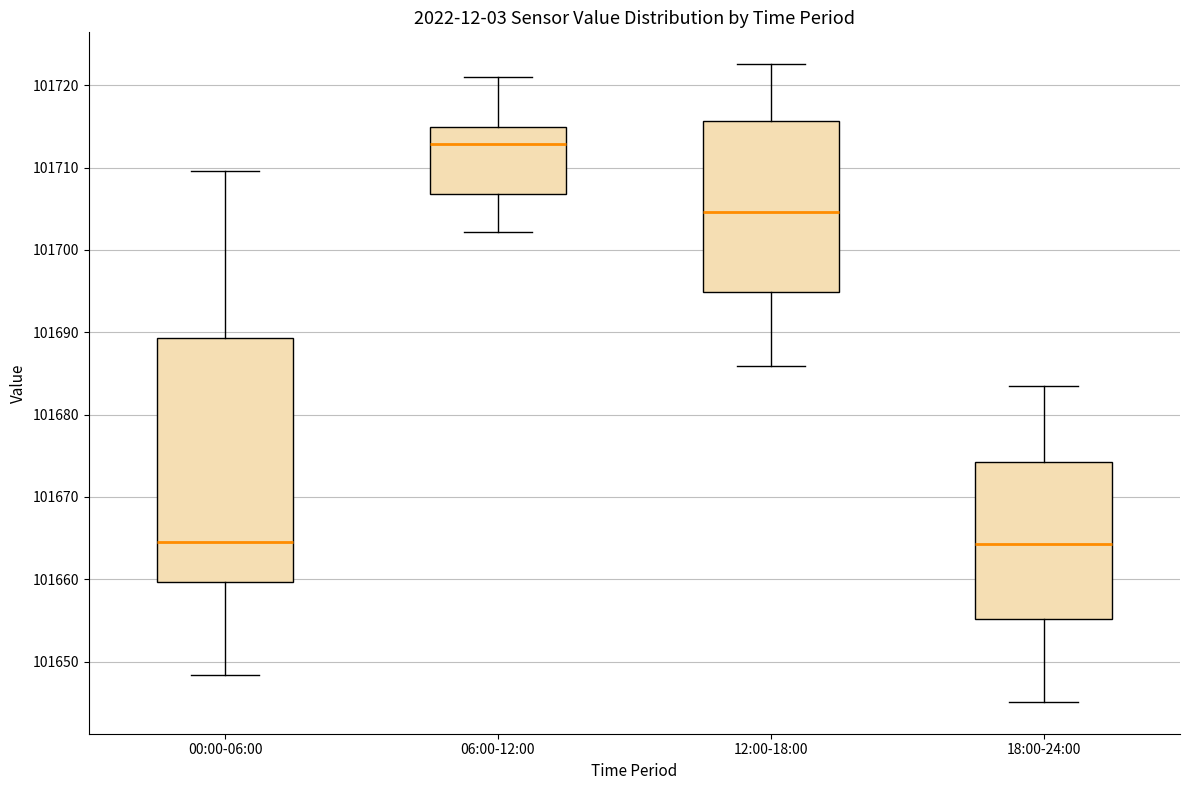

Where is the upper edge of the box for 12:00-18:00 on the y-axis? The values are not printed on the chart, so give them approximately, as read against the axis.

101716